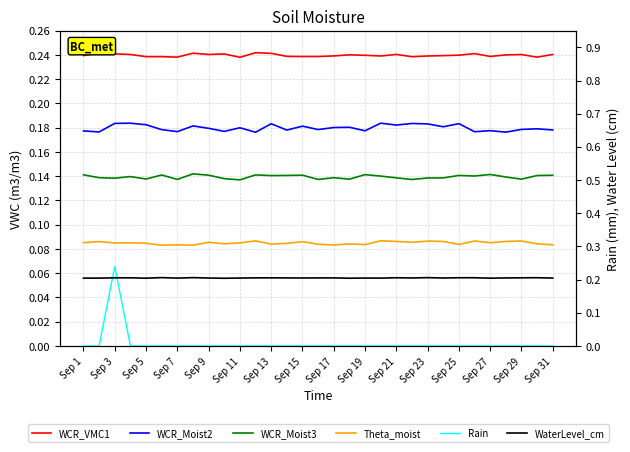

How many interior local valleys does the WCR_Moist3 series have?

10